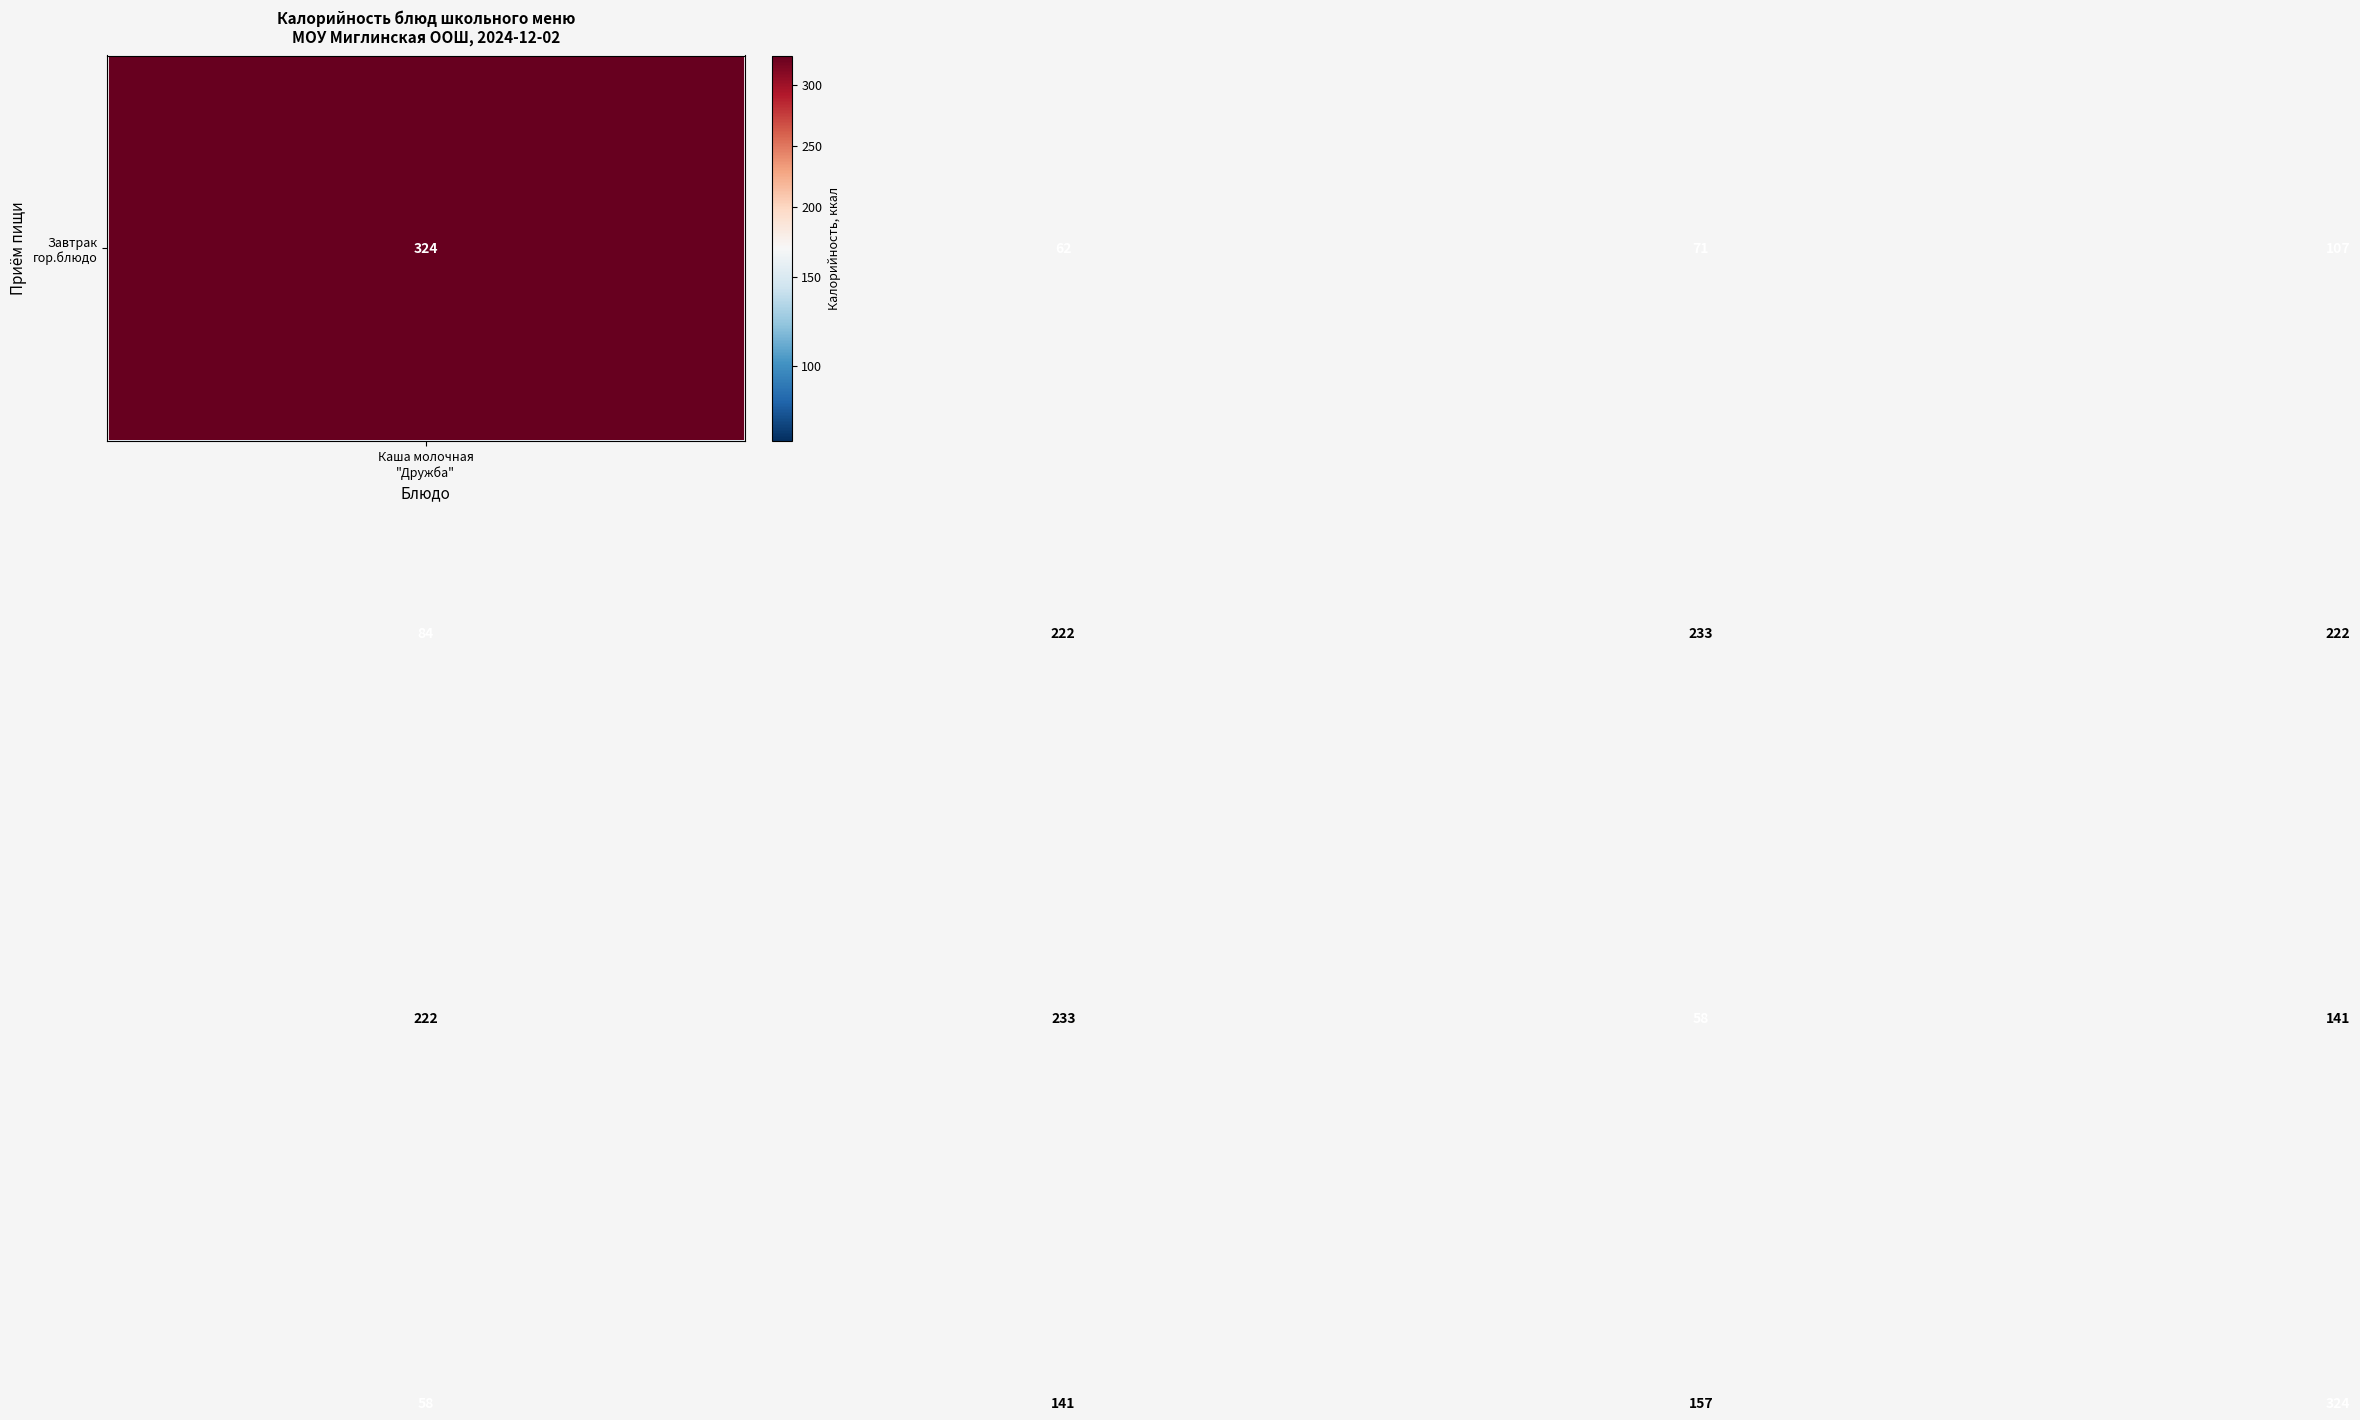

What is the minimum value shown in the chart?

58